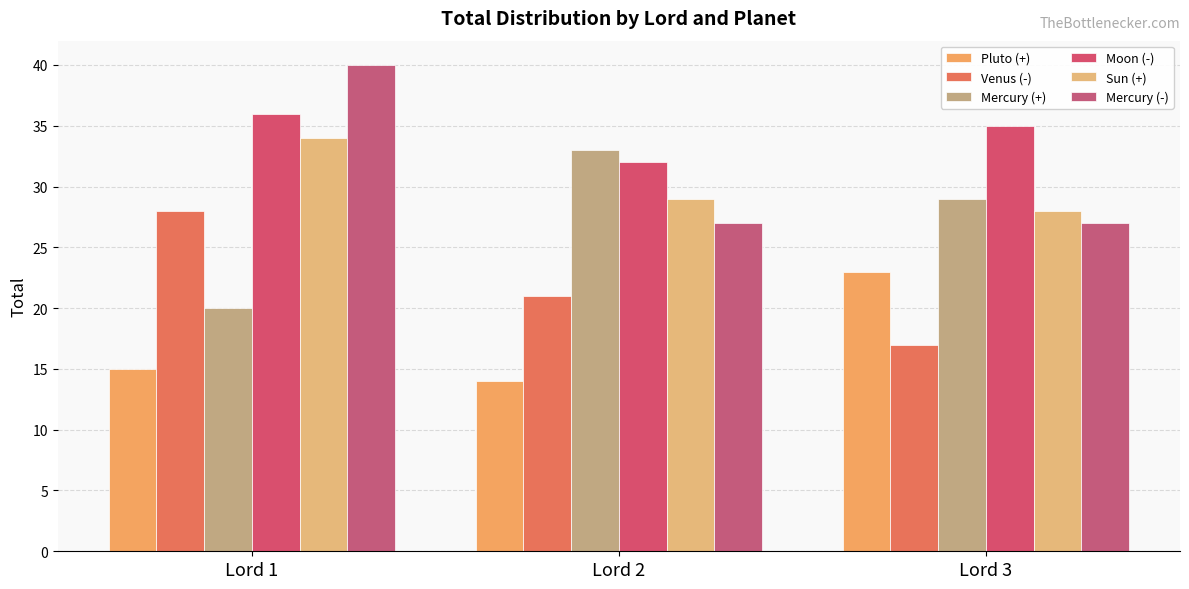

At which label is Mercury (+) closest to 26?

Lord 3